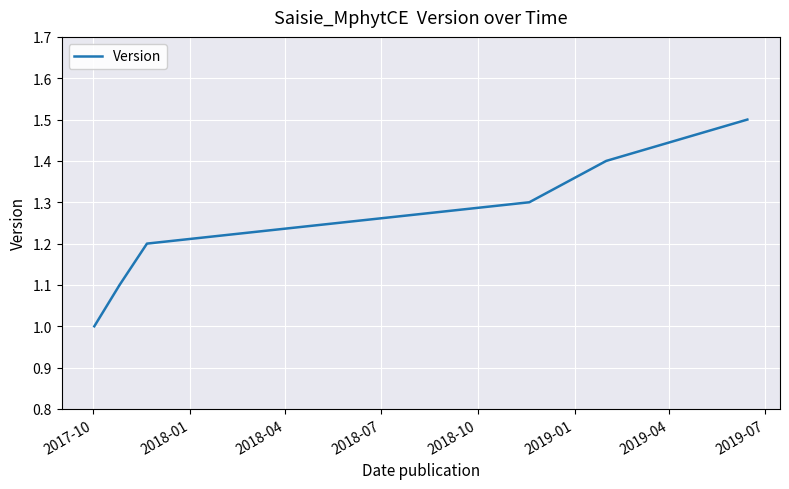

True or false: the data has more than 1 interior local peaks.

False